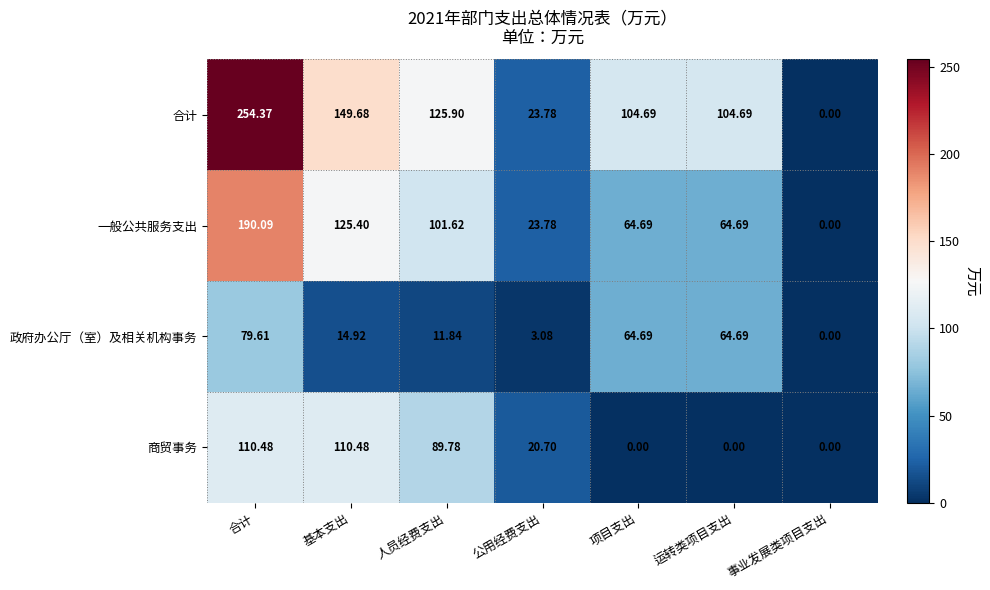

At which category does the chart reach its peak across all series?

合计